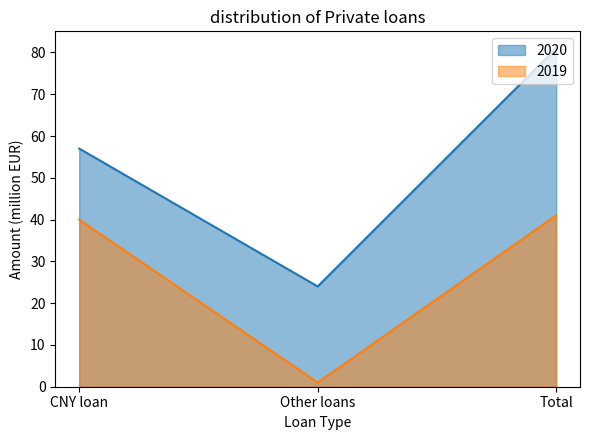

At which category is the sum across all series the highest?

Total